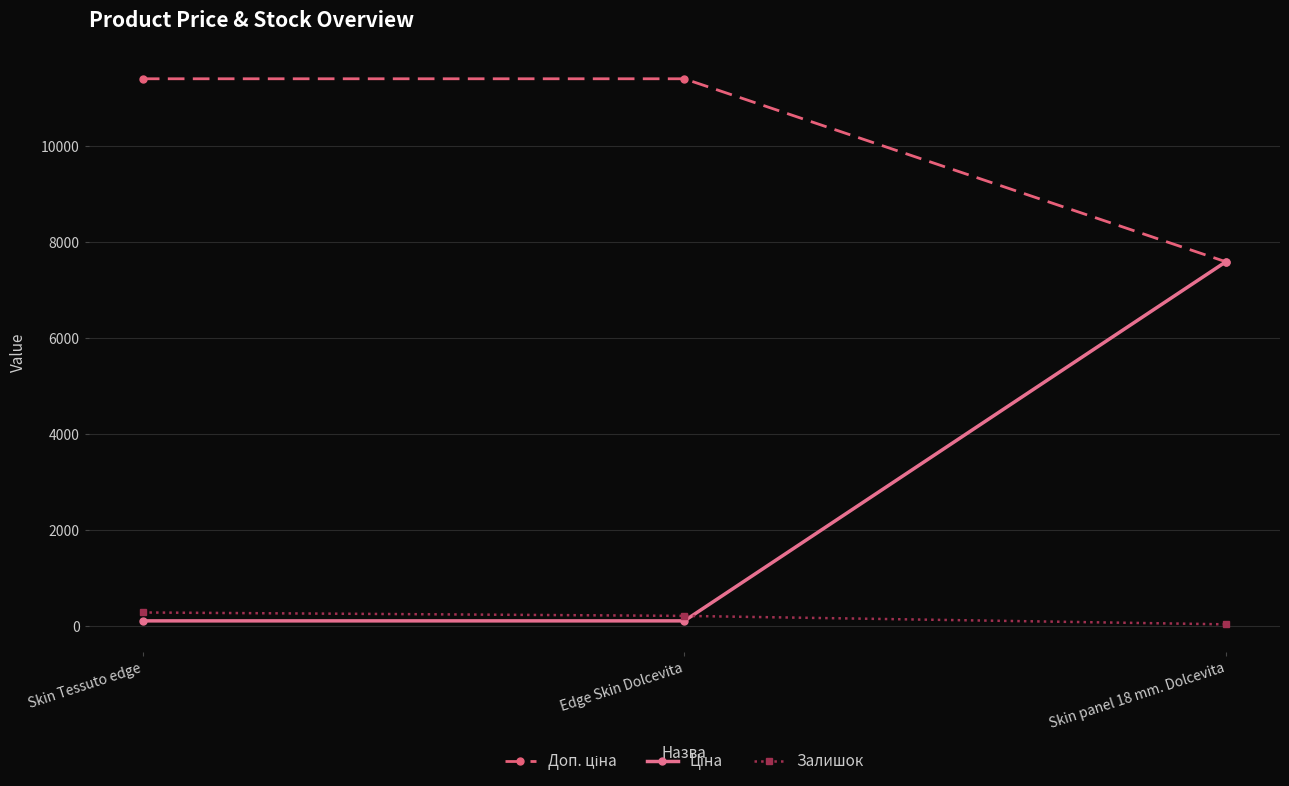

At which category is the sum across all series the highest?

Skin panel 18 mm. Dolcevita